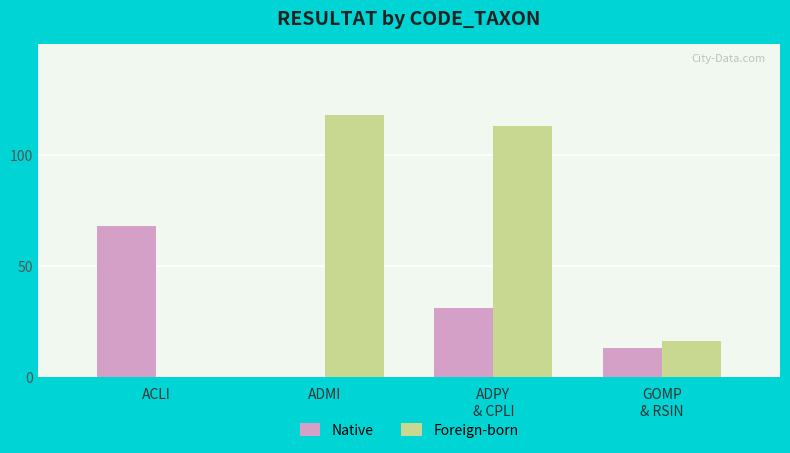

What are all the series names shown in the legend?

Native, Foreign-born